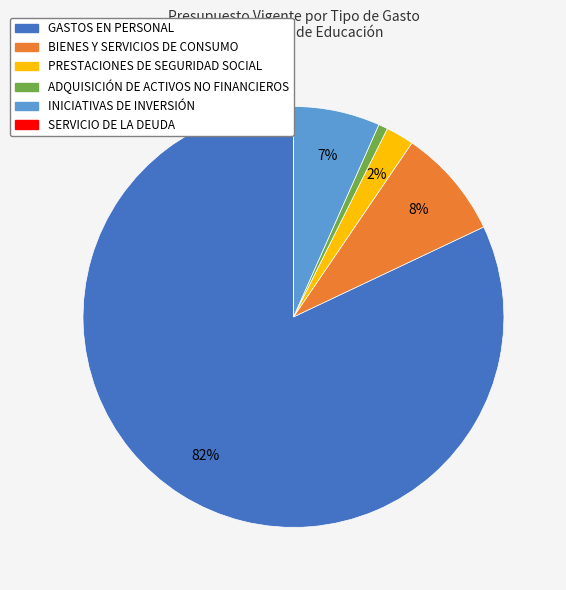

To the nearest percent, what portion does ADQUISICIÓN DE ACTIVOS NO FINANCIEROS represent?

1%